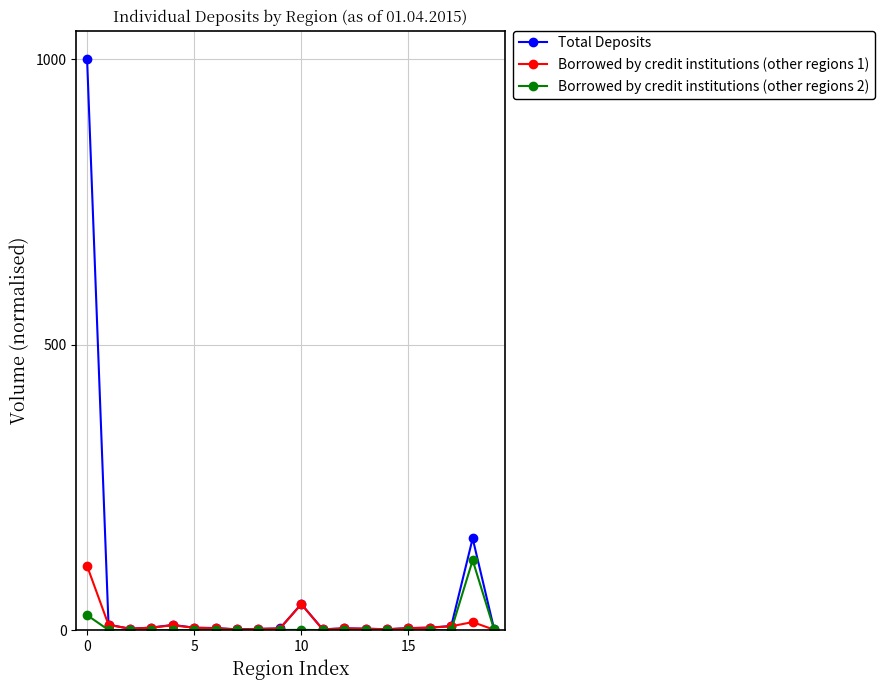

Which series has the widest spread of values?

Total Deposits